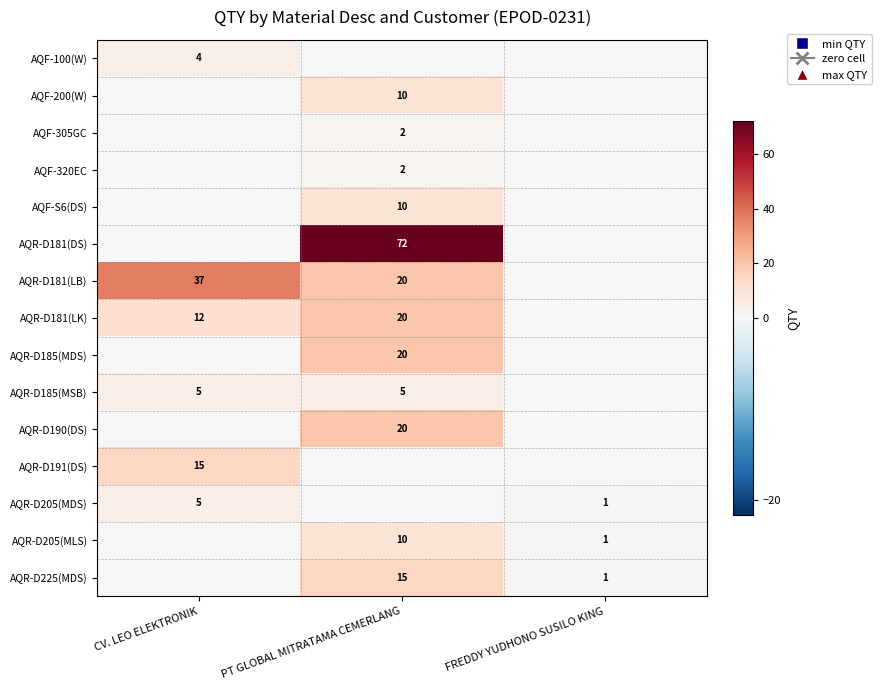

The AQR-D190(DS) series shows 33 at PT GLOBAL MITRATAMA CEMERLANG. True or false?

False